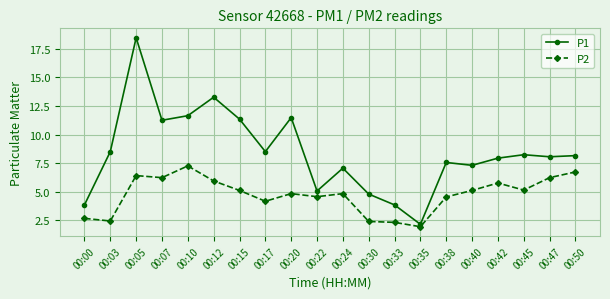

True or false: P1 has more than 0 points higher than both neighbors.

True